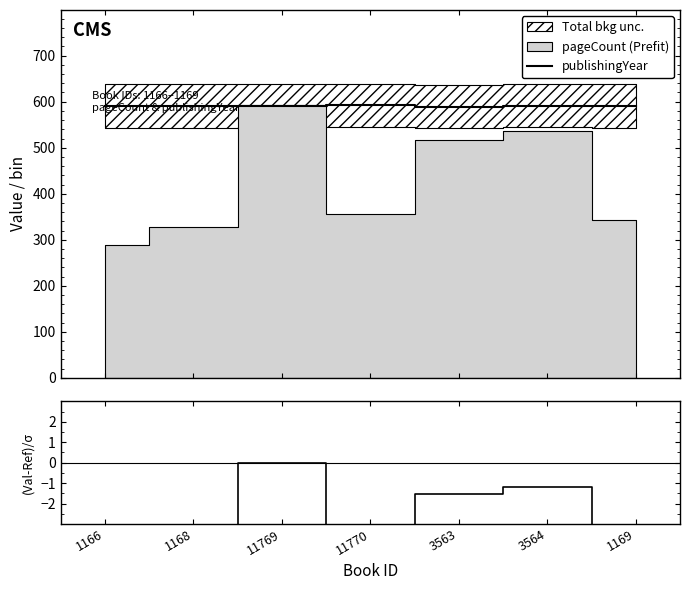

True or false: (pageCount-pubYear)/σ has a value of -5.0 at 11770.

True